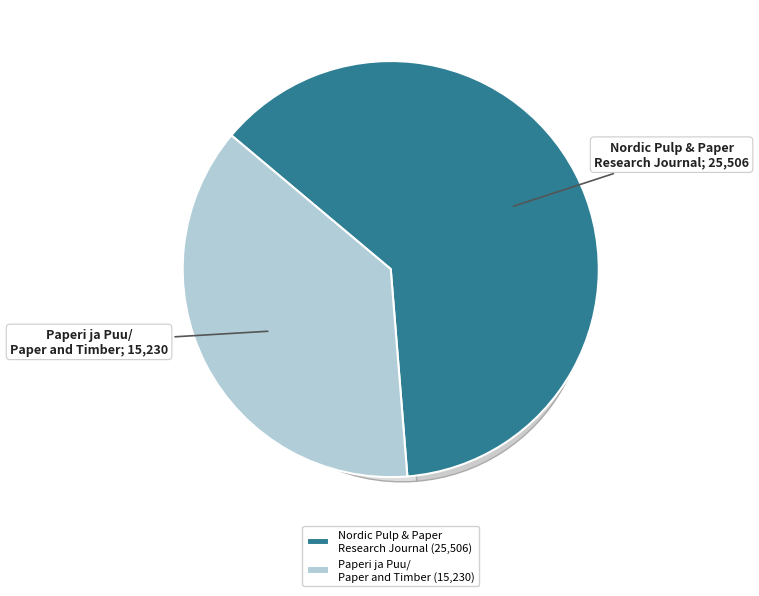

Is there any slice that represents more than half of the pie?

Yes